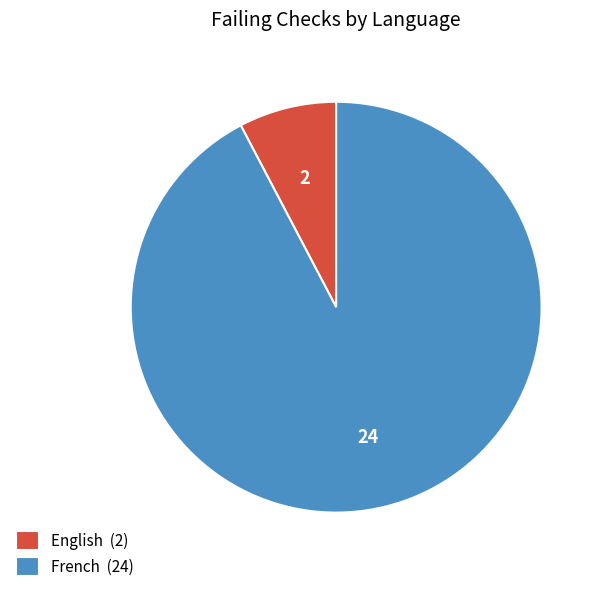

Do French and English together represent more than half of the pie?

Yes